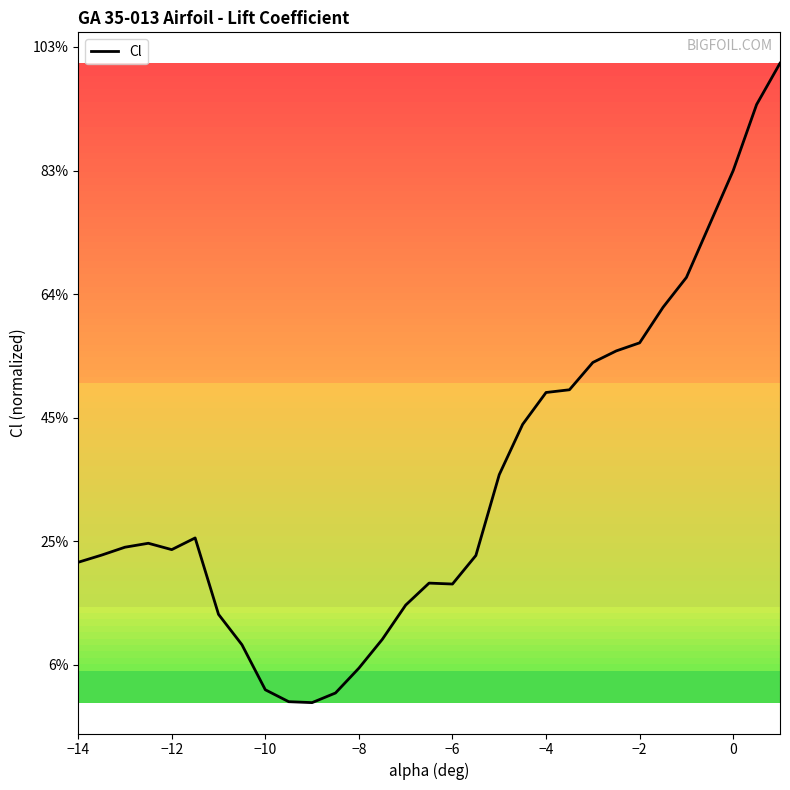

What is the difference between the maximum and minimum values?

1.0